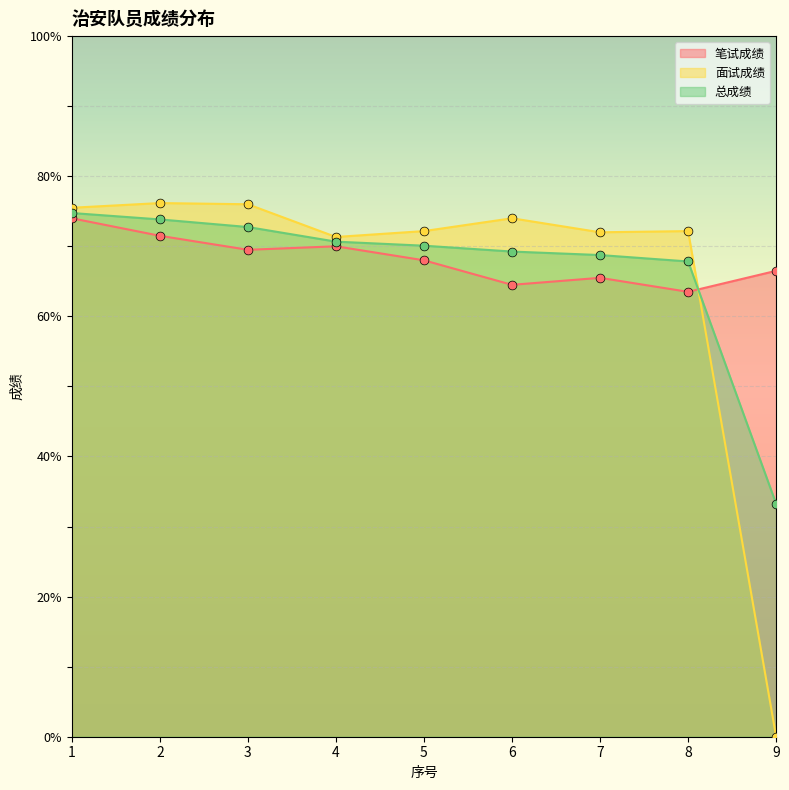

Which series reaches the maximum Y coordinate?

面试成绩